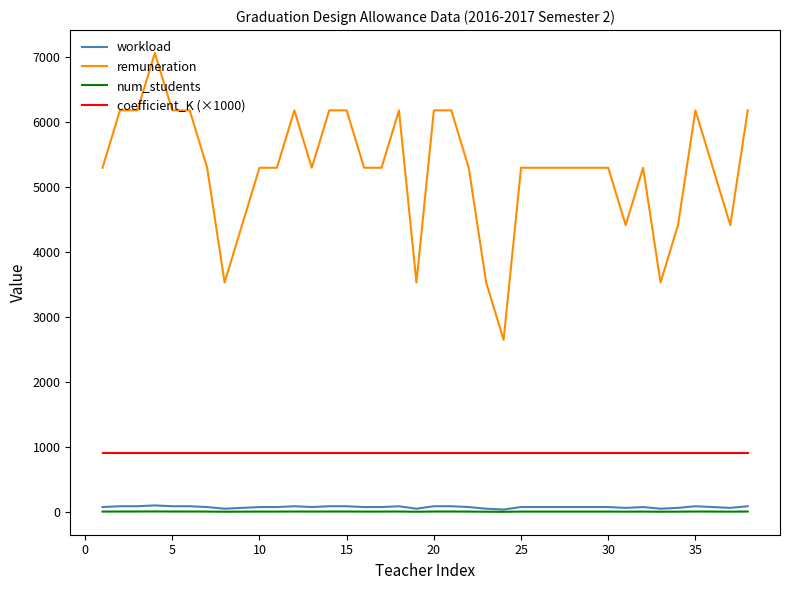

Which series has the largest total across all categories?

remuneration